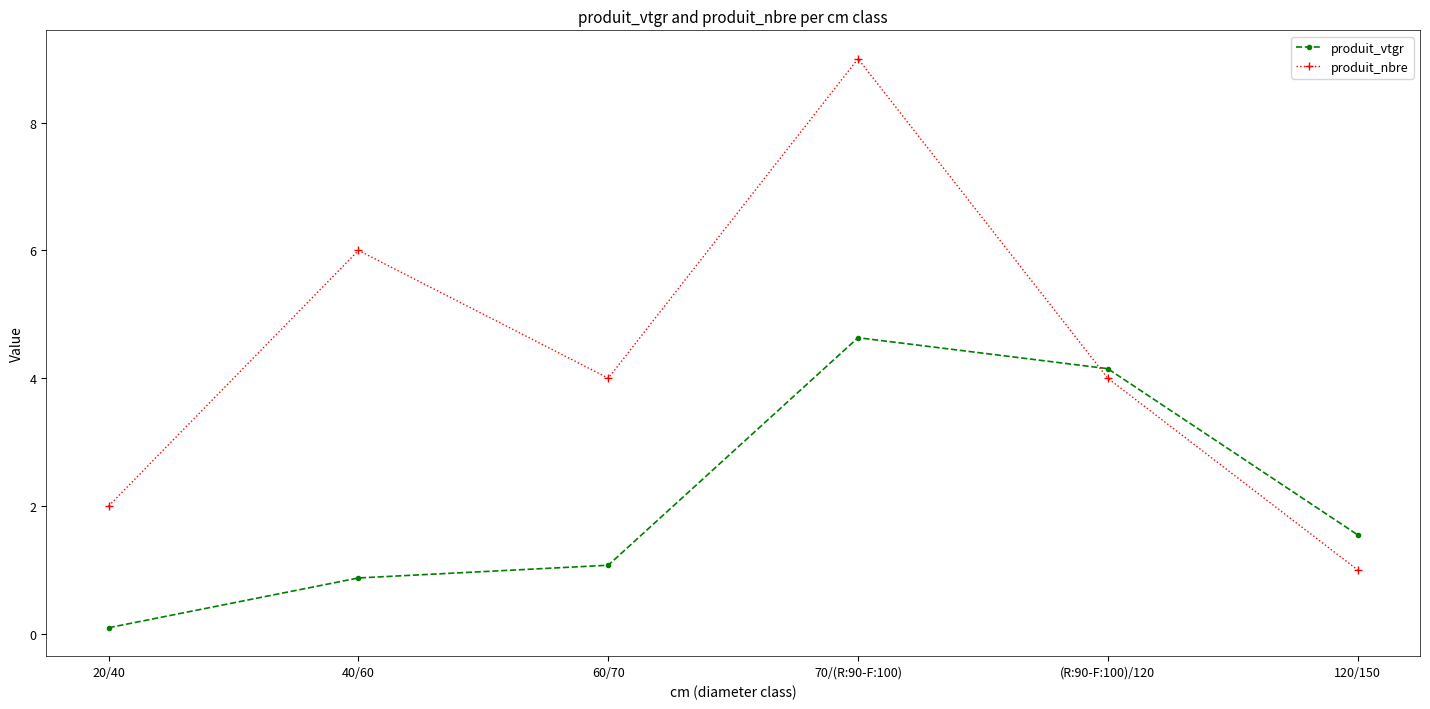

What are all the series names shown in the legend?

produit_vtgr, produit_nbre